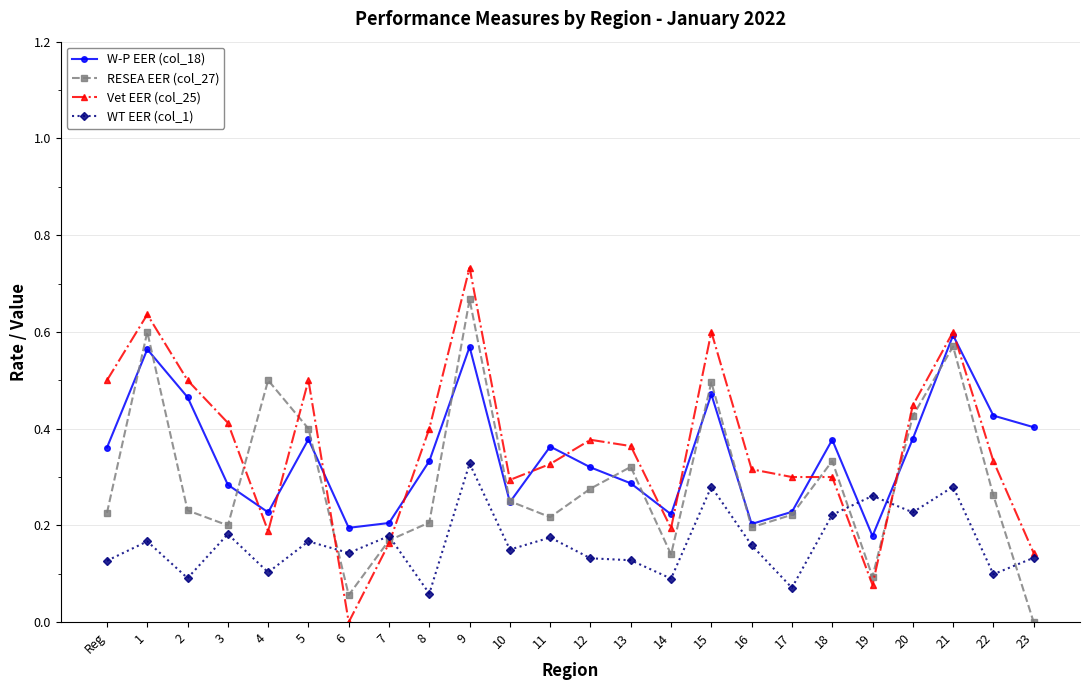

Is the value of RESEA EER (col_27) at 1 greater than the value of WT EER (col_1) at 15?

Yes